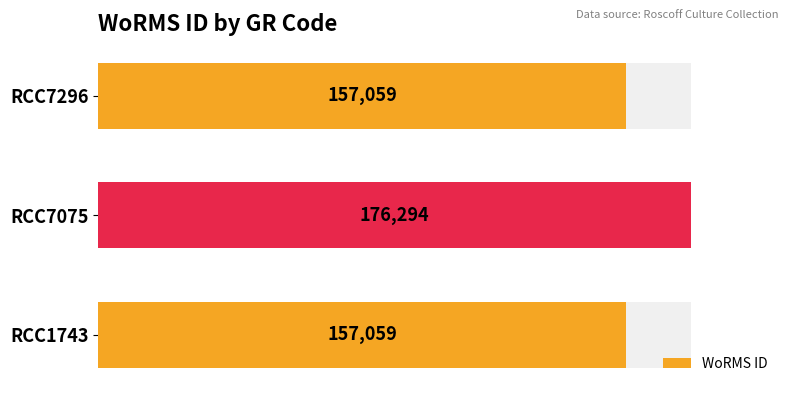

How many bars are there in total?

3